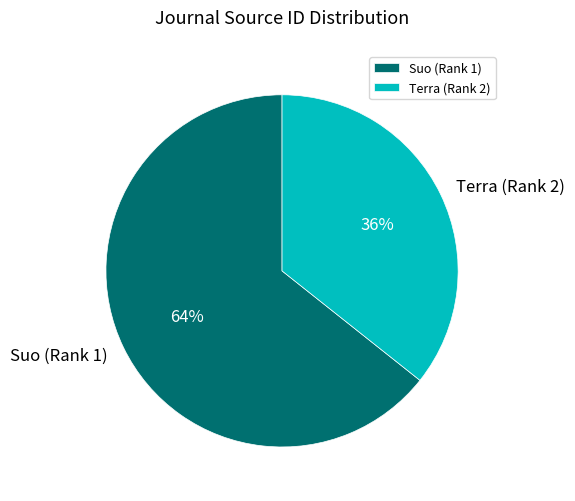

Does Suo (Rank 1) represent more than half of the total?

Yes